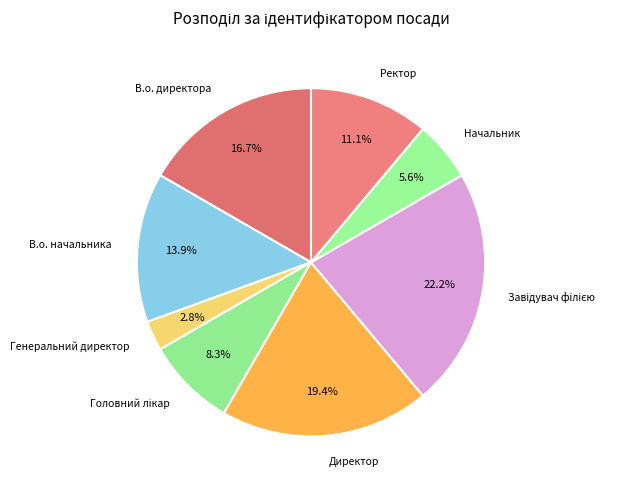

Count the number of slices in the pie.

8